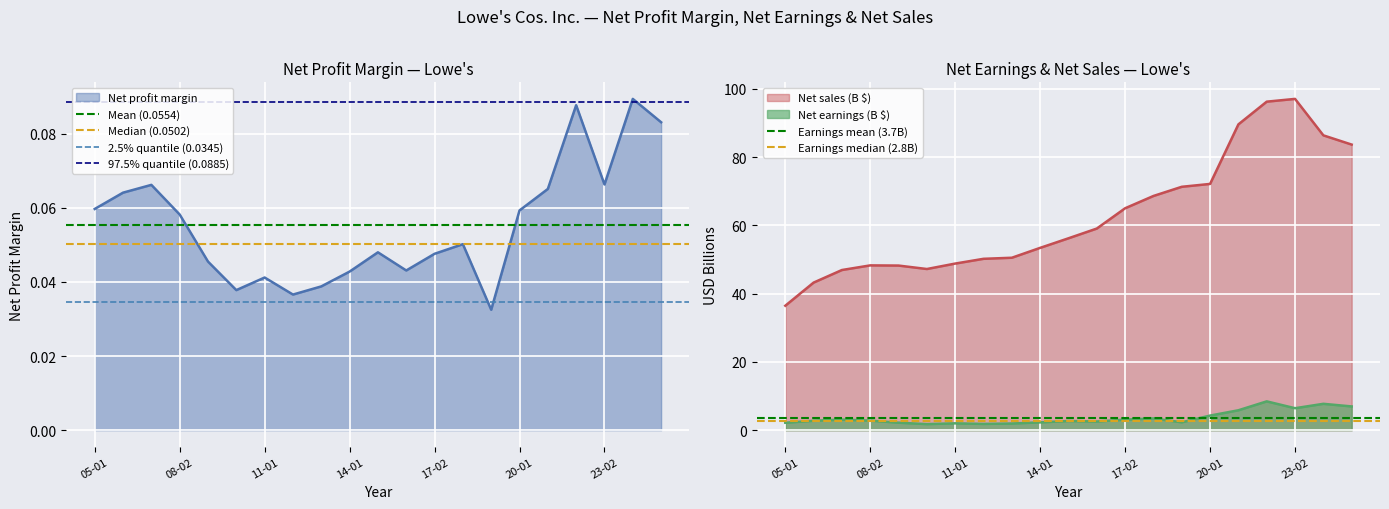

Which category has the lowest value in the Net sales (B $) series?

05-01